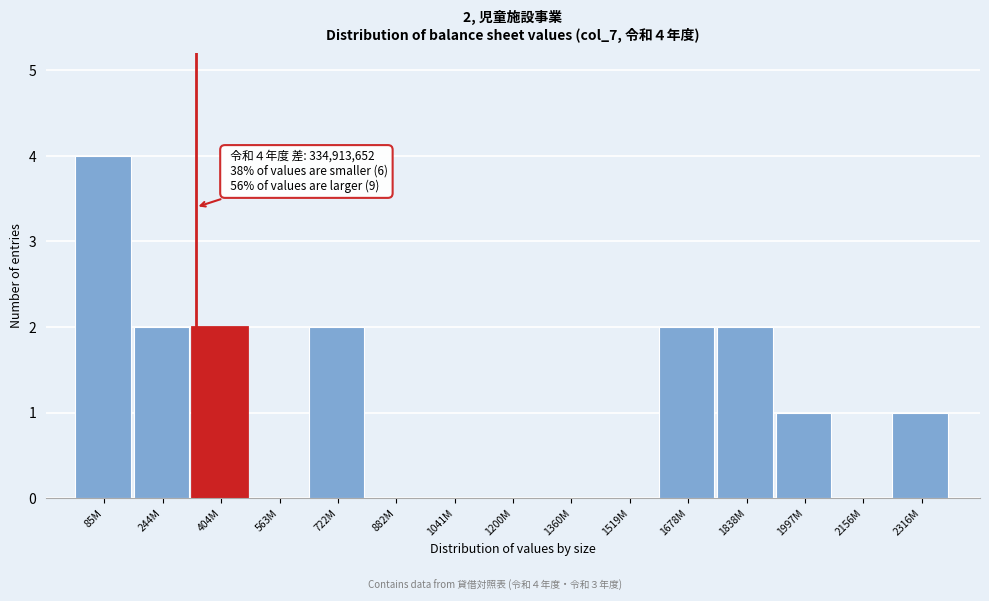

Reading left to right, extract all data points from this chart.

85M=4	244M=2	404M=2	563M=0	722M=2	882M=0	1041M=0	1200M=0	1360M=0	1519M=0	1678M=2	1838M=2	1997M=1	2156M=0	2316M=1